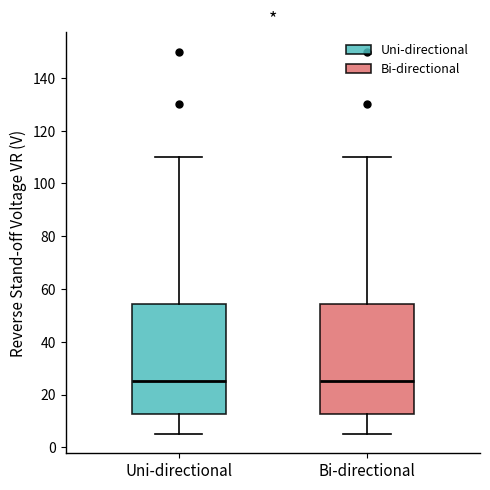

Reading left to right, read every box against the y-axis: the position of its median line, the range the box covers, and the ends of its whiskers. The values are not printed on the chart, so give them approximately, as read against the axis.

Uni-directional: median 26, box 12 to 54, whiskers 6 to 110
Bi-directional: median 26, box 12 to 54, whiskers 6 to 110